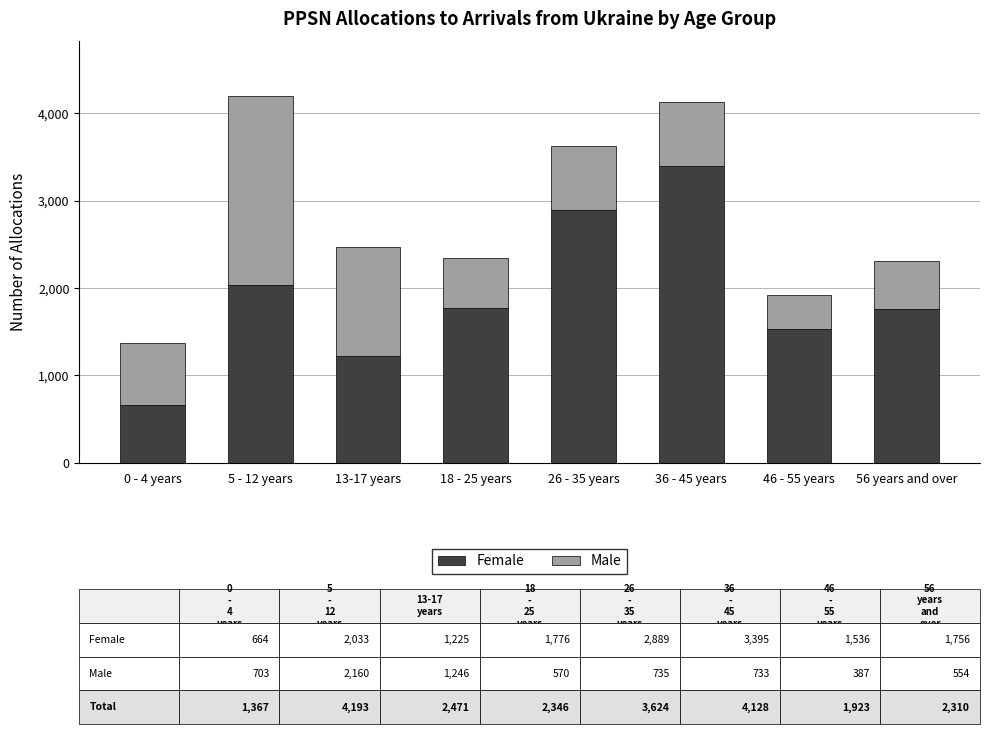

Reading left to right, transcribe the values for Female.

0 - 4 years=664	5 - 12 years=2033	13-17 years=1225	18 - 25 years=1776	26 - 35 years=2889	36 - 45 years=3395	46 - 55 years=1536	56 years and over=1756